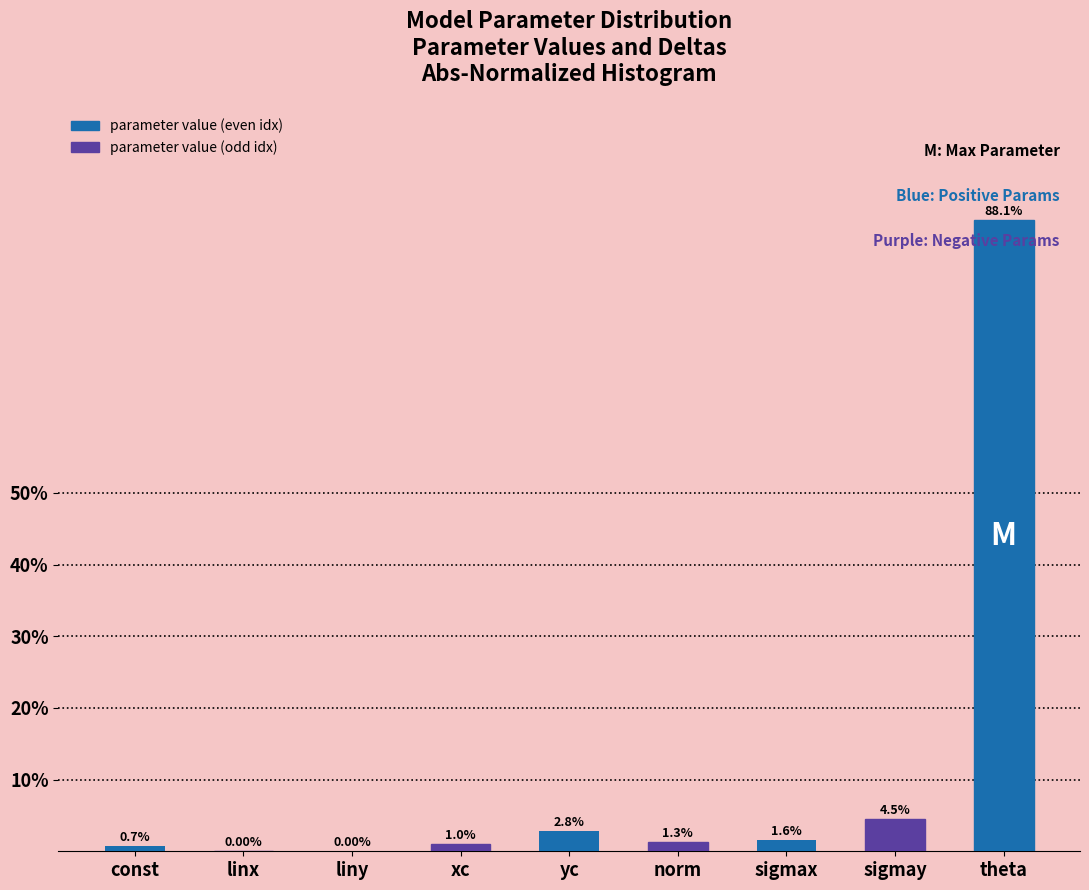

Between sigmax and theta, which is larger?

theta